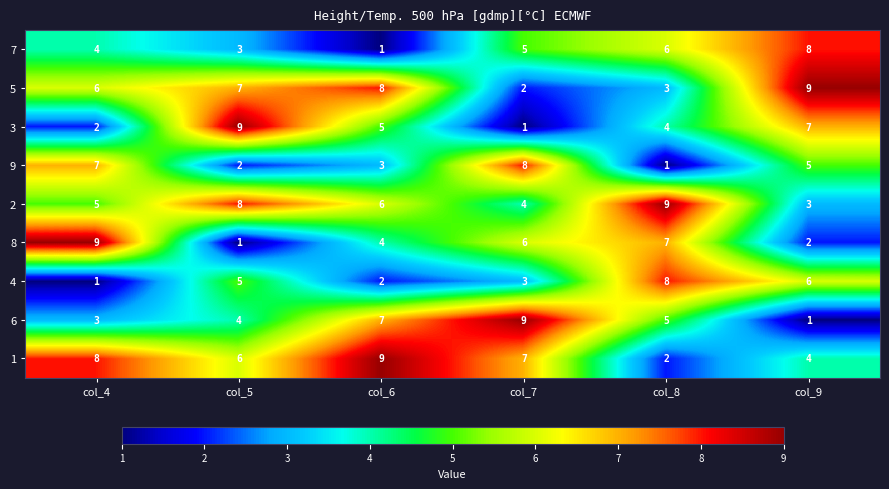

List the labels in order of 3 value, largest first.

col_5, col_9, col_6, col_8, col_4, col_7